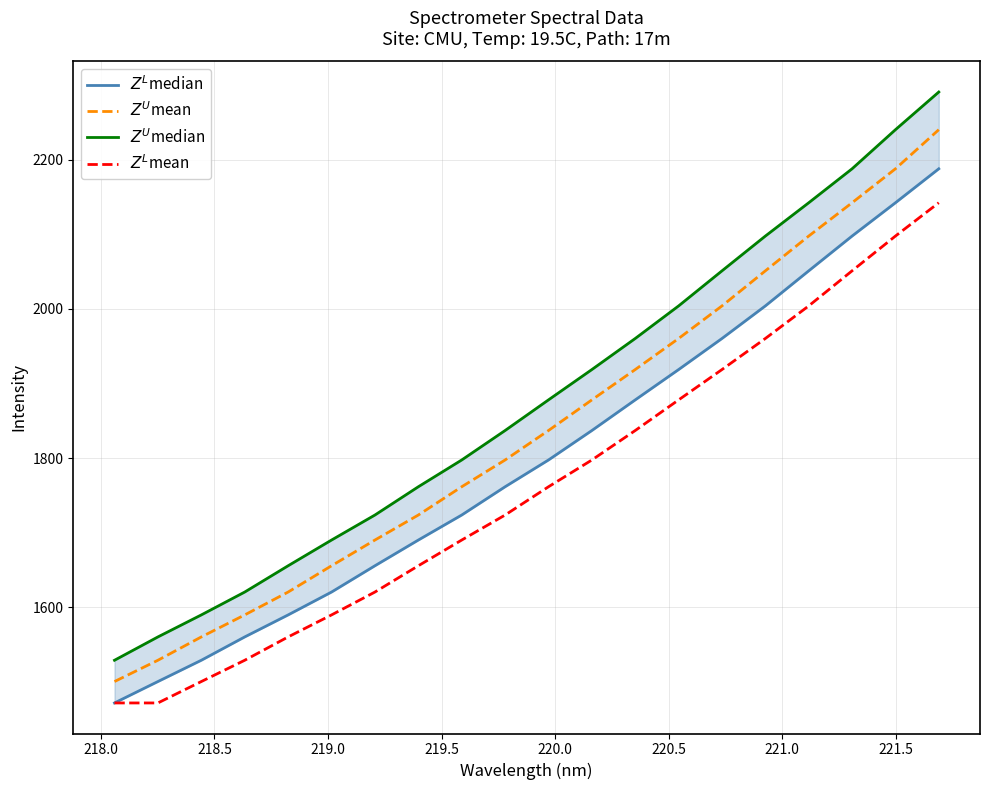

How many lines are shown in the chart?

4